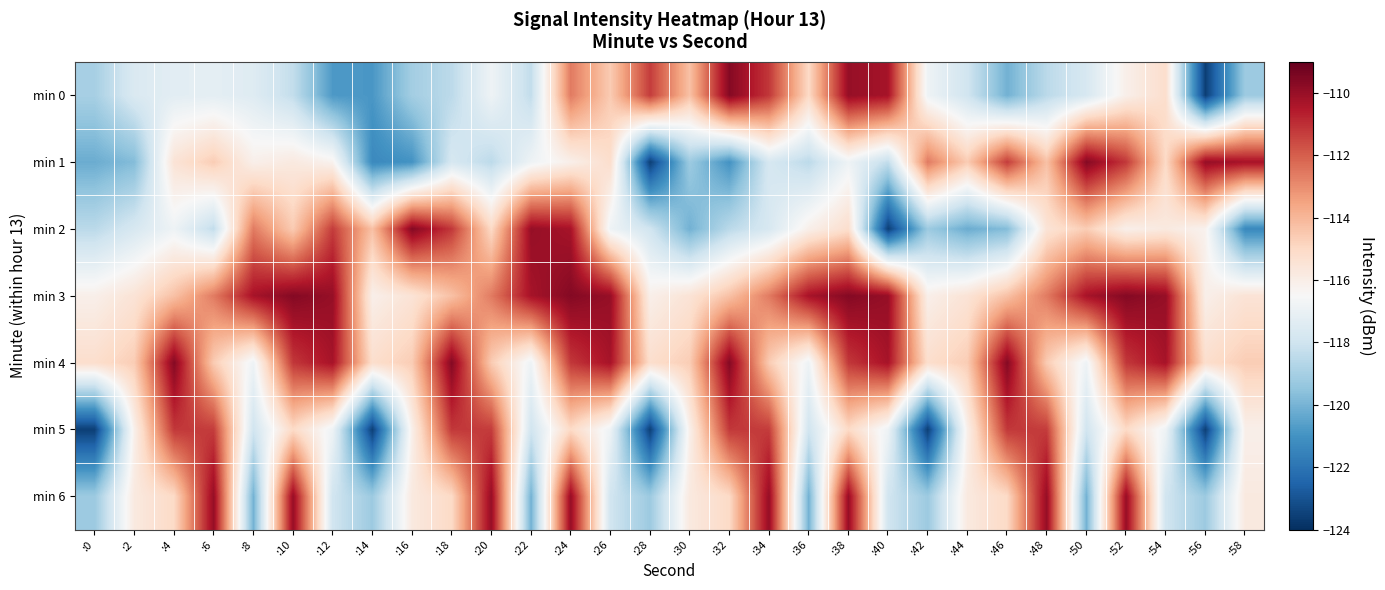

At which category is the sum across all series the highest?

:24